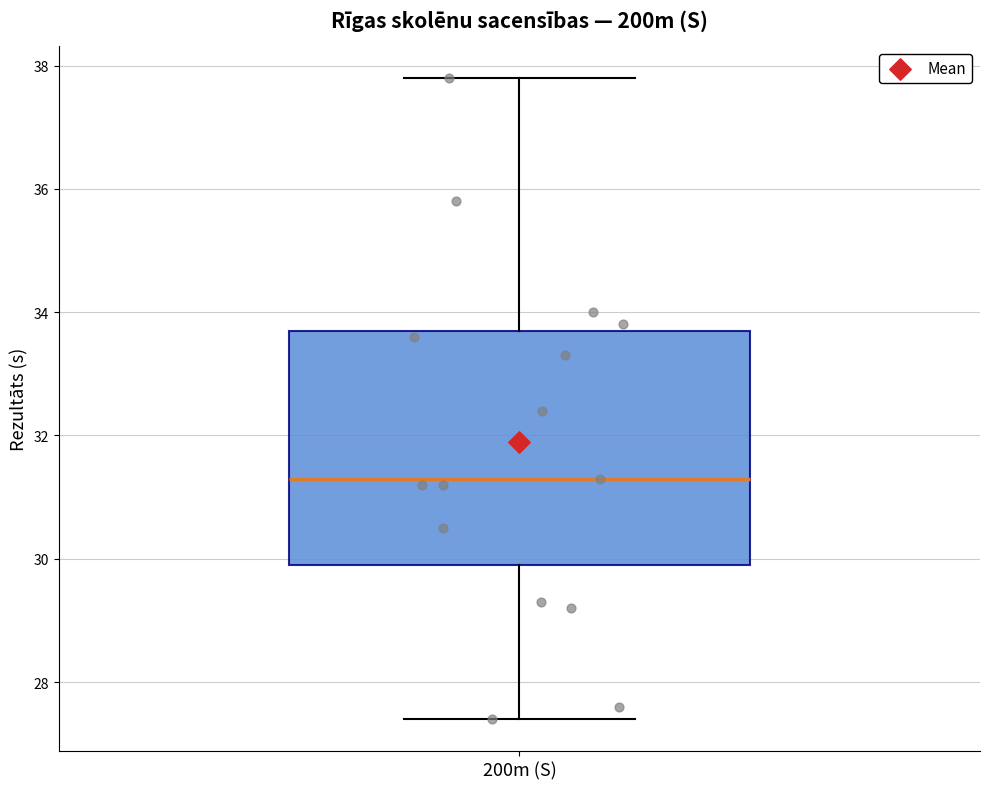

Transcribe this box plot: give where the median line is, the range the box spans, and where the two whiskers end, as read against the y-axis. The values are not printed on the chart, so give them approximately, as read against the axis.

median 31.4, box 30.0 to 33.8, whiskers 27.4 to 37.8